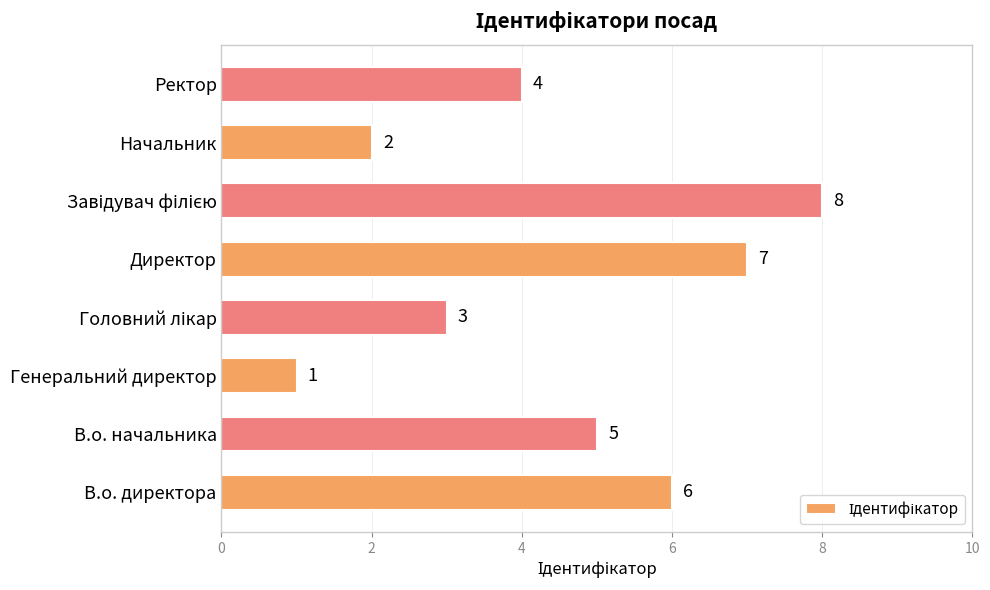

What is the change in value from Генеральний директор to Начальник?

+1